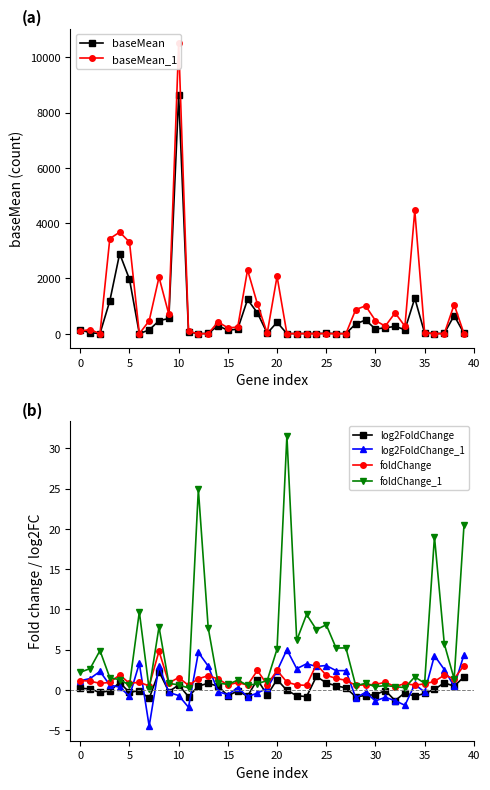

Where is baseMean_1 nearest to the value 5255?

34